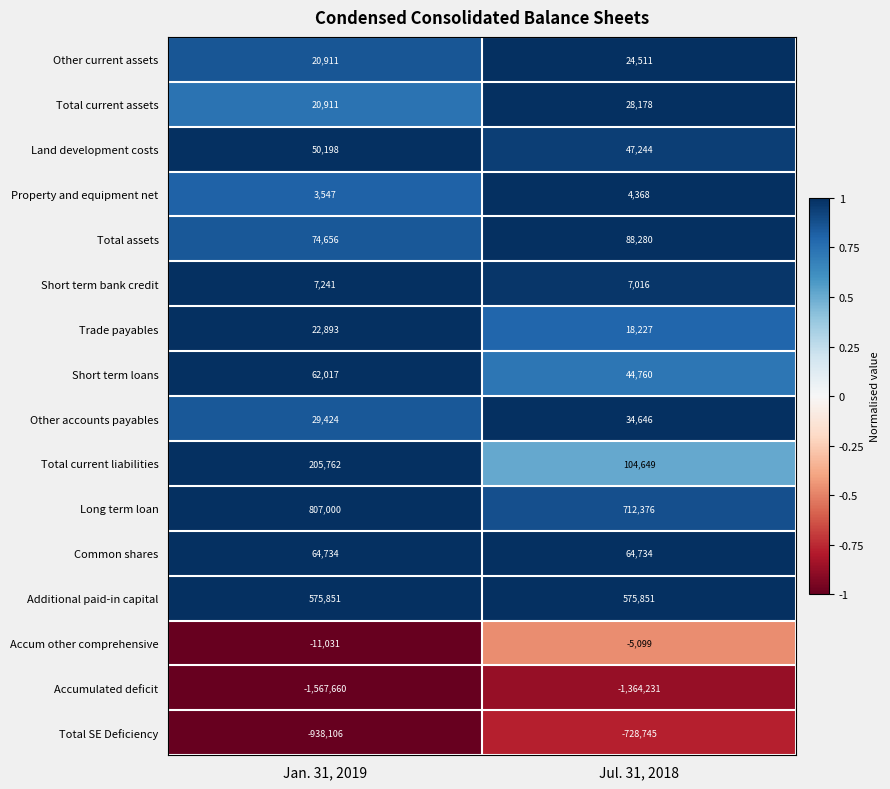

The Common shares series shows 64734 at Jan. 31, 2019. True or false?

True